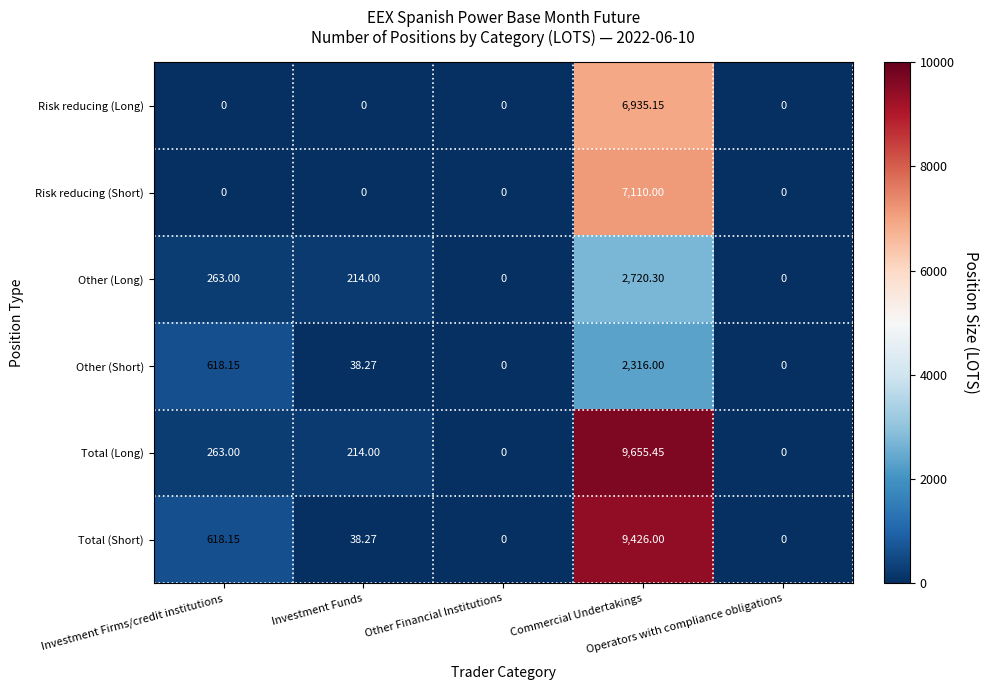

How many distinct data groups are displayed?

6